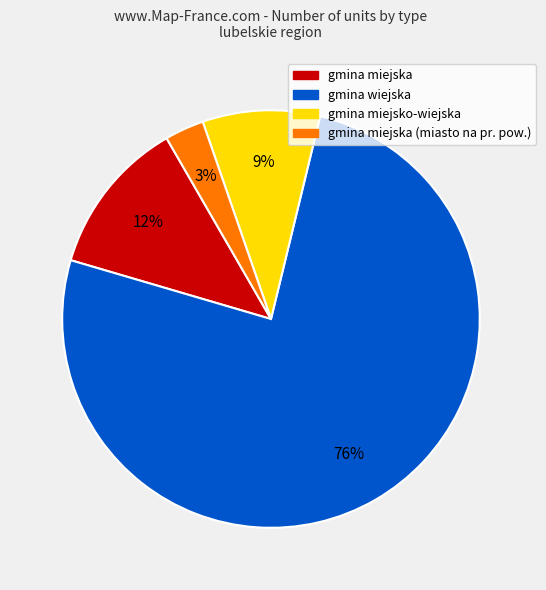

To the nearest percent, what is the average slice percentage?

25%